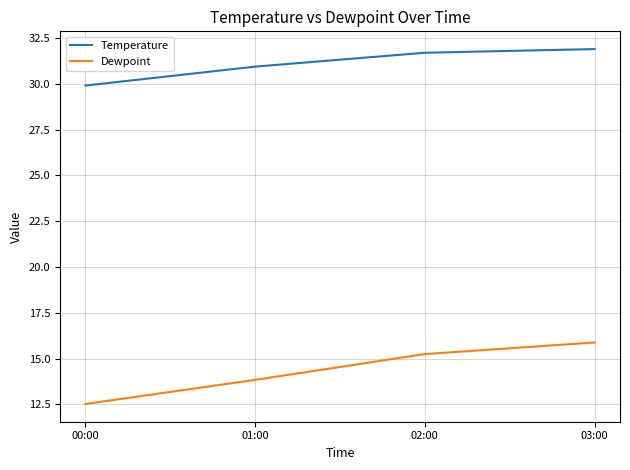

What is the average value of the Dewpoint series?

14.4